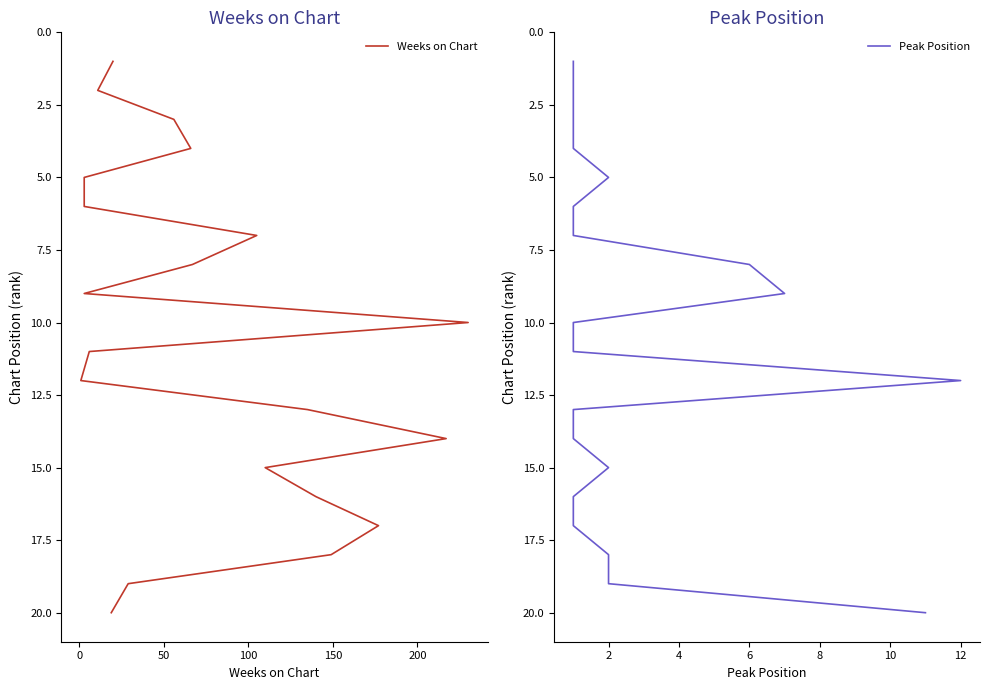

True or false: Weeks on Chart and Peak Position intersect in this chart.

False